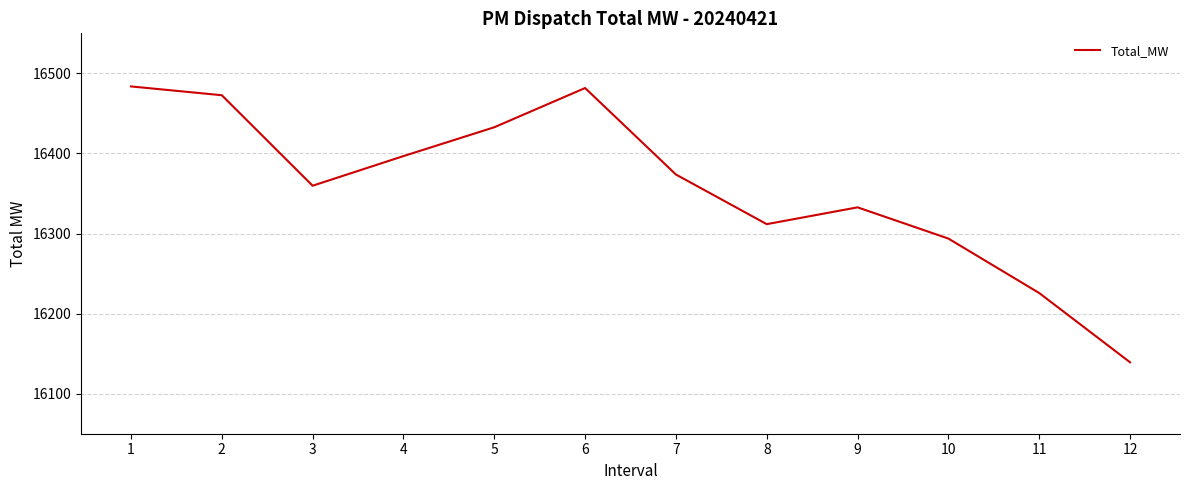

Read the value at 6.

16481.7